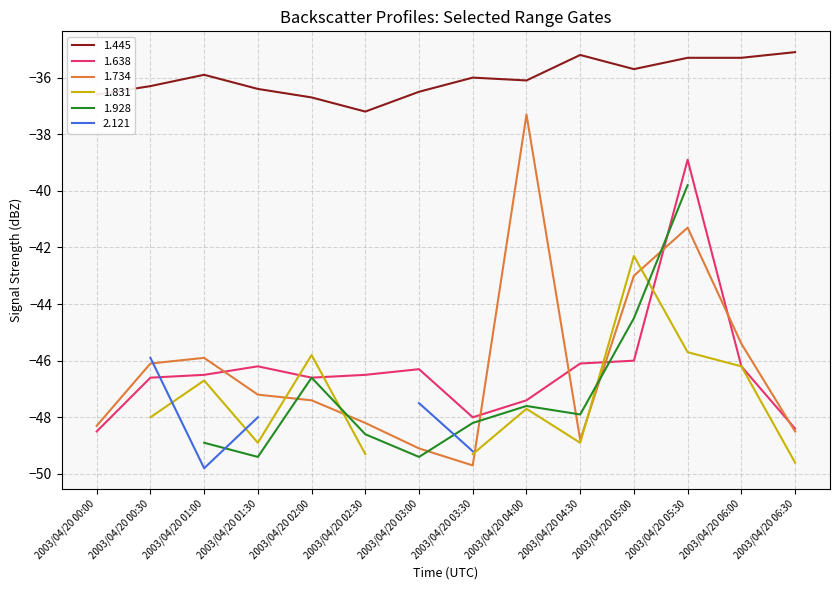

Is the value of 1.638 at 2003/04/20 02:00 greater than the value of 1.445 at 2003/04/20 00:00?

No